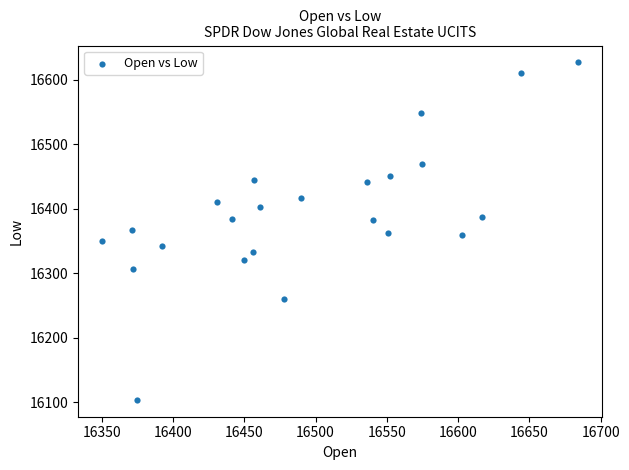

What is the range of Y values (max minus min)?

523